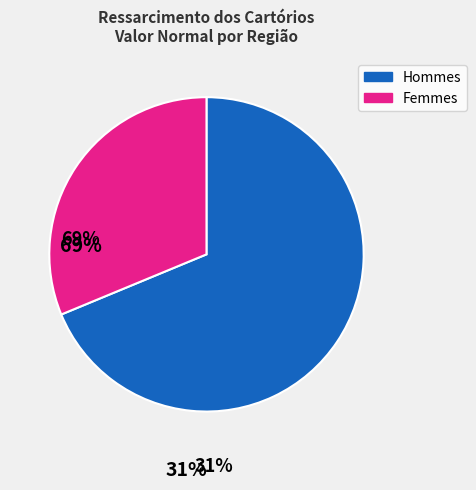

Does any single category account for the majority?

Yes